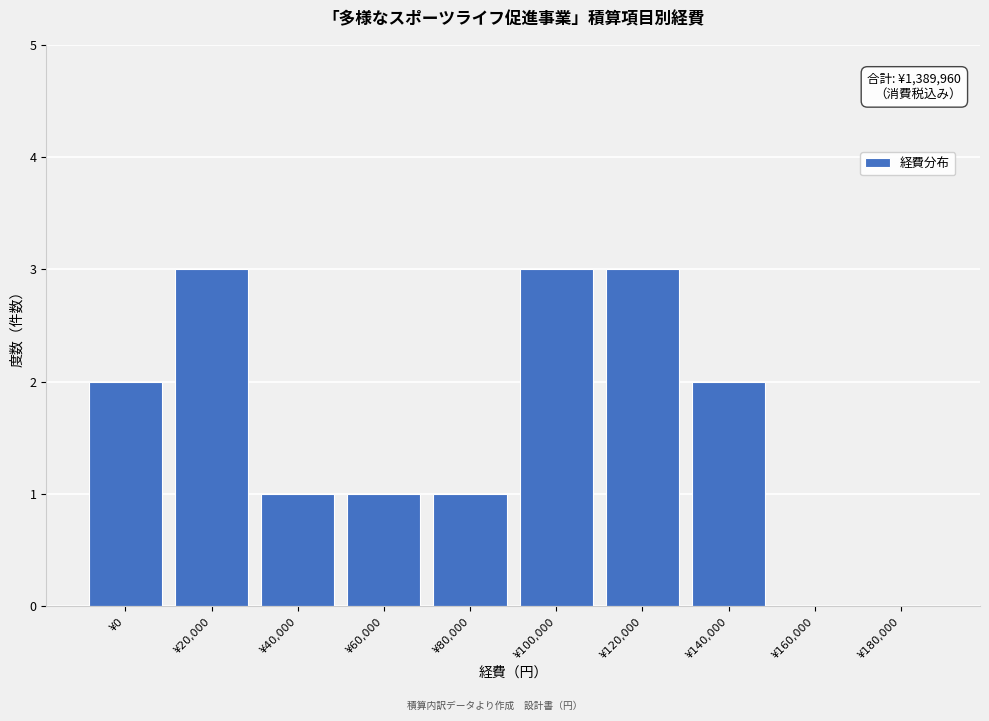

Reading right to left, extract all data points from this chart.

¥180,000=0	¥160,000=0	¥140,000=2	¥120,000=3	¥100,000=3	¥80,000=1	¥60,000=1	¥40,000=1	¥20,000=3	¥0=2